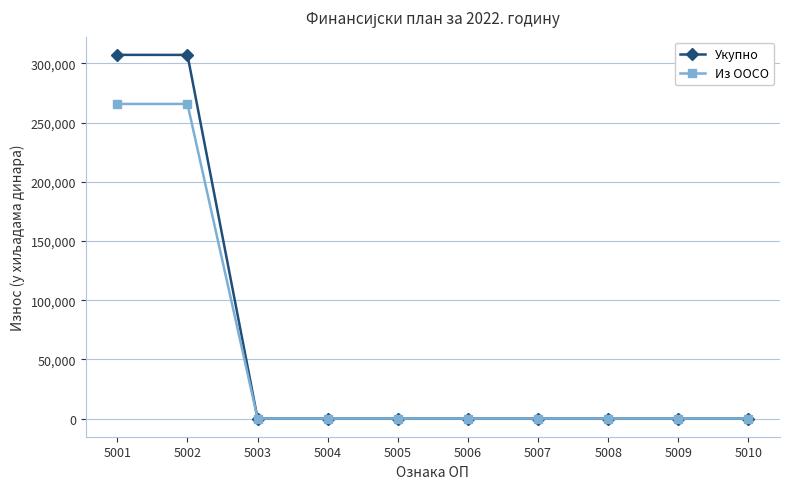

Which series has the largest range (max minus min)?

Укупно